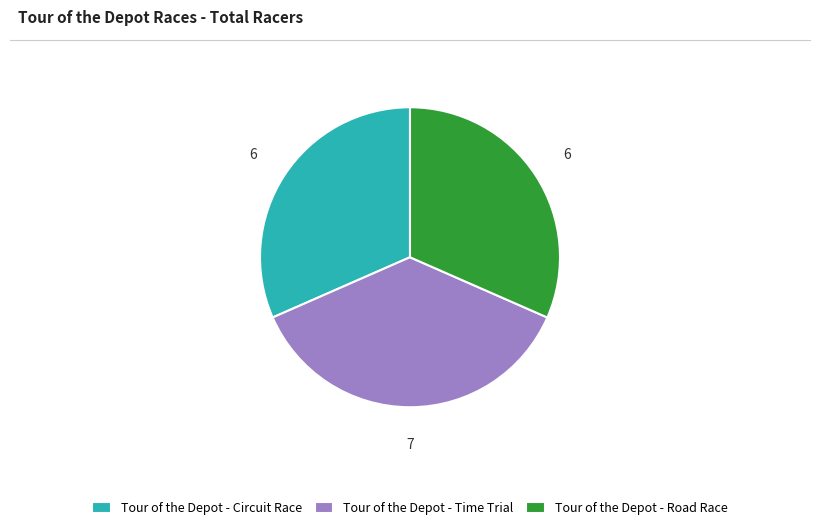

What is the largest slice in the pie chart?

Tour of the Depot - Time Trial